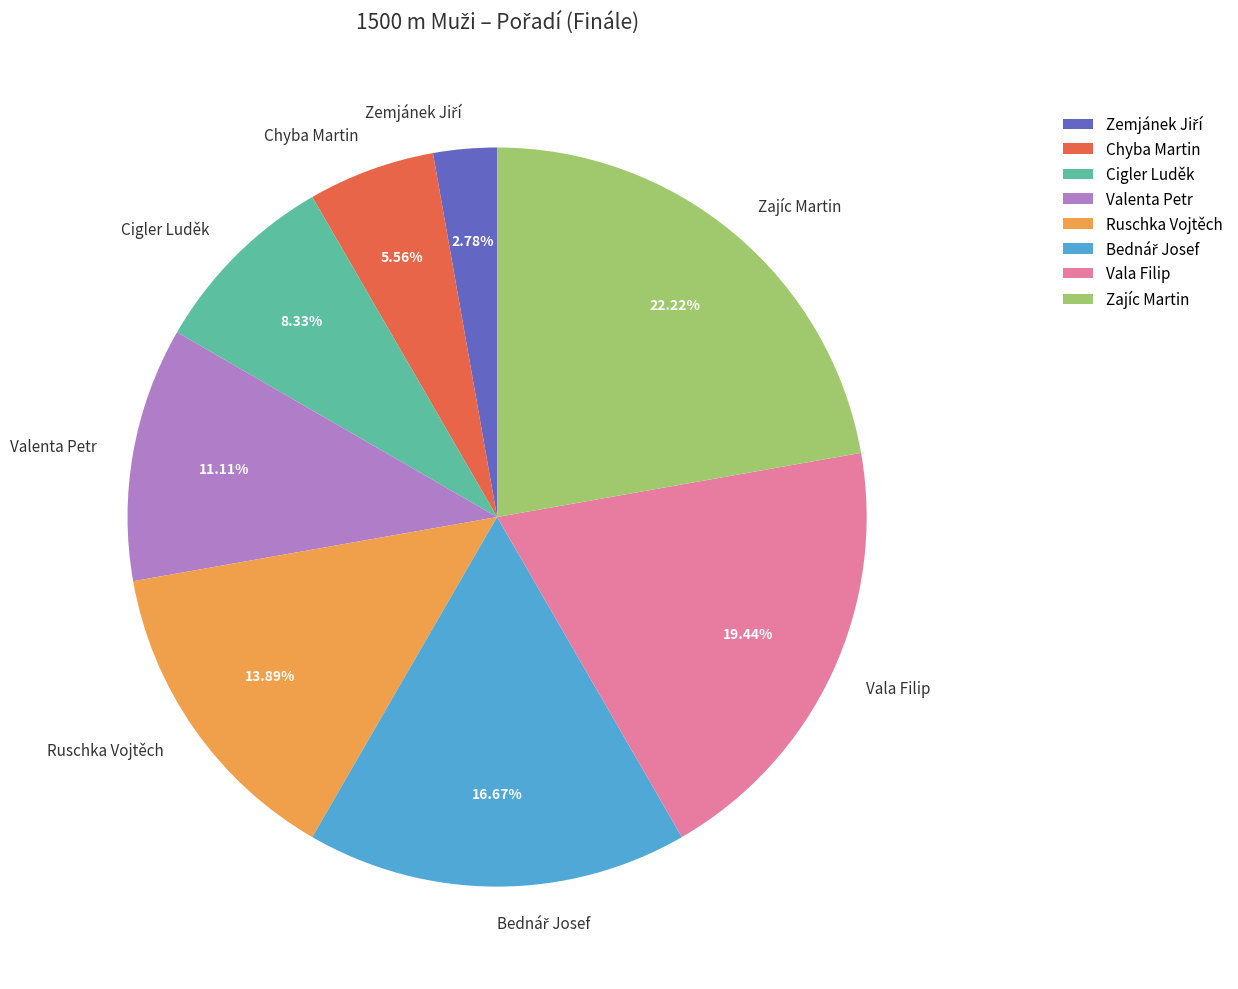

To the nearest percent, what percentage of the pie is Chyba Martin?

6%